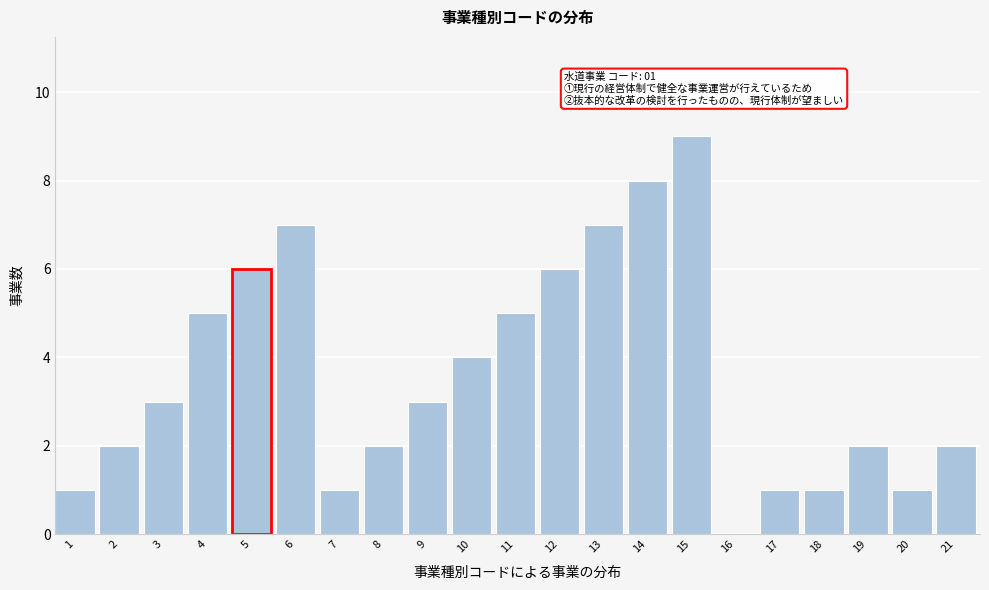

Reading right to left, list all the values displayed in this chart.

21=2	20=1	19=2	18=1	17=1	16=0	15=9	14=8	13=7	12=6	11=5	10=4	9=3	8=2	7=1	6=7	5=6	4=5	3=3	2=2	1=1